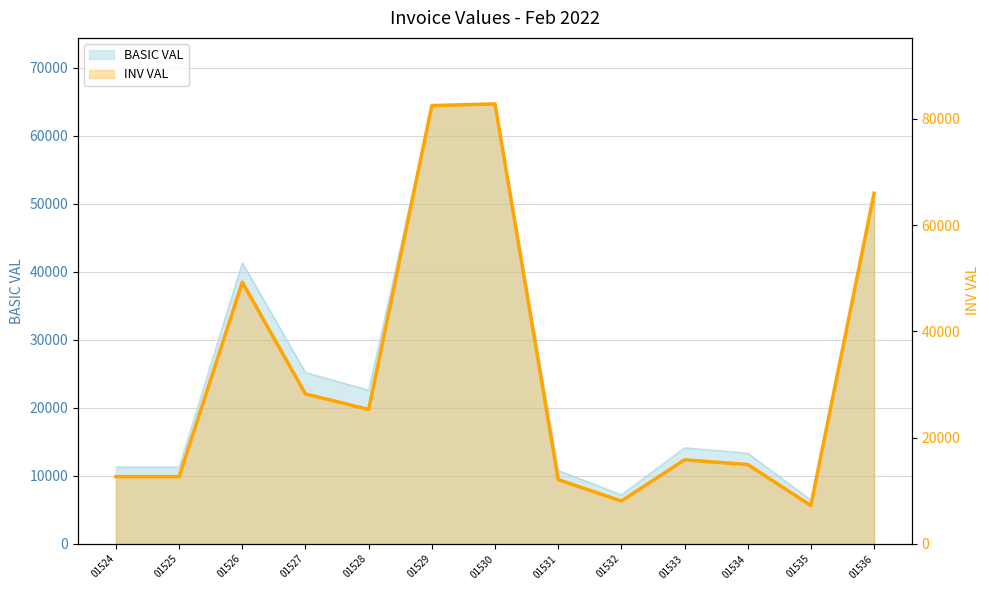

List the labels in order of value, largest first.

01530, 01529, 01536, 01526, 01527, 01528, 01533, 01534, 01524, 01525, 01531, 01532, 01535